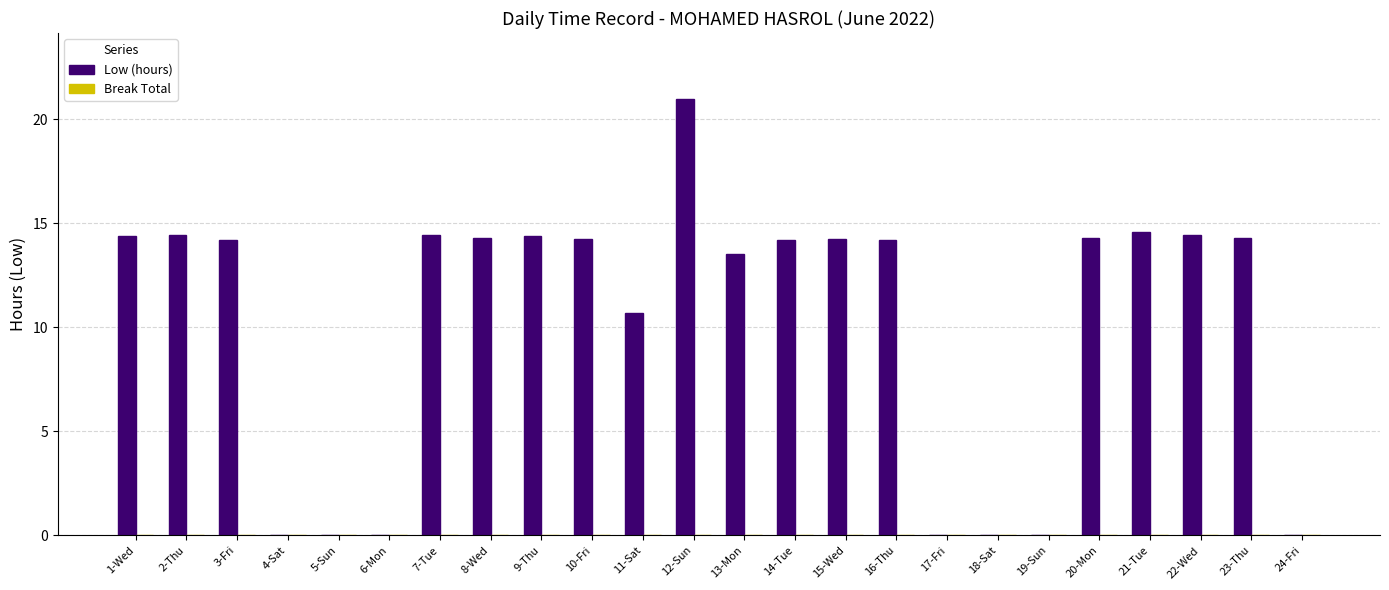

Read the value at 8-Wed.

14.3